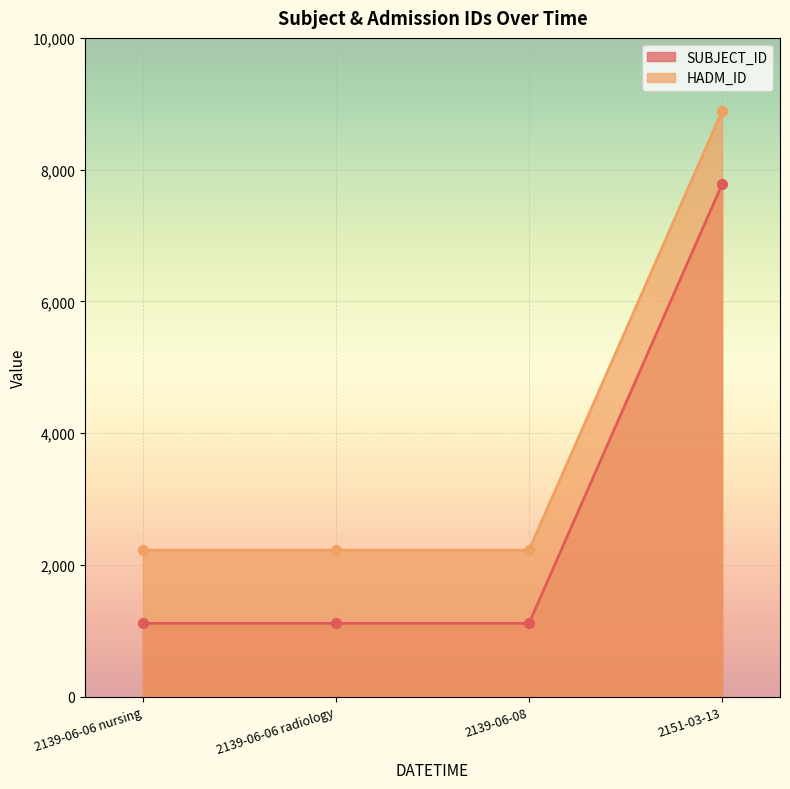

At which category does the chart reach its minimum across all series?

2139-06-06 radiology